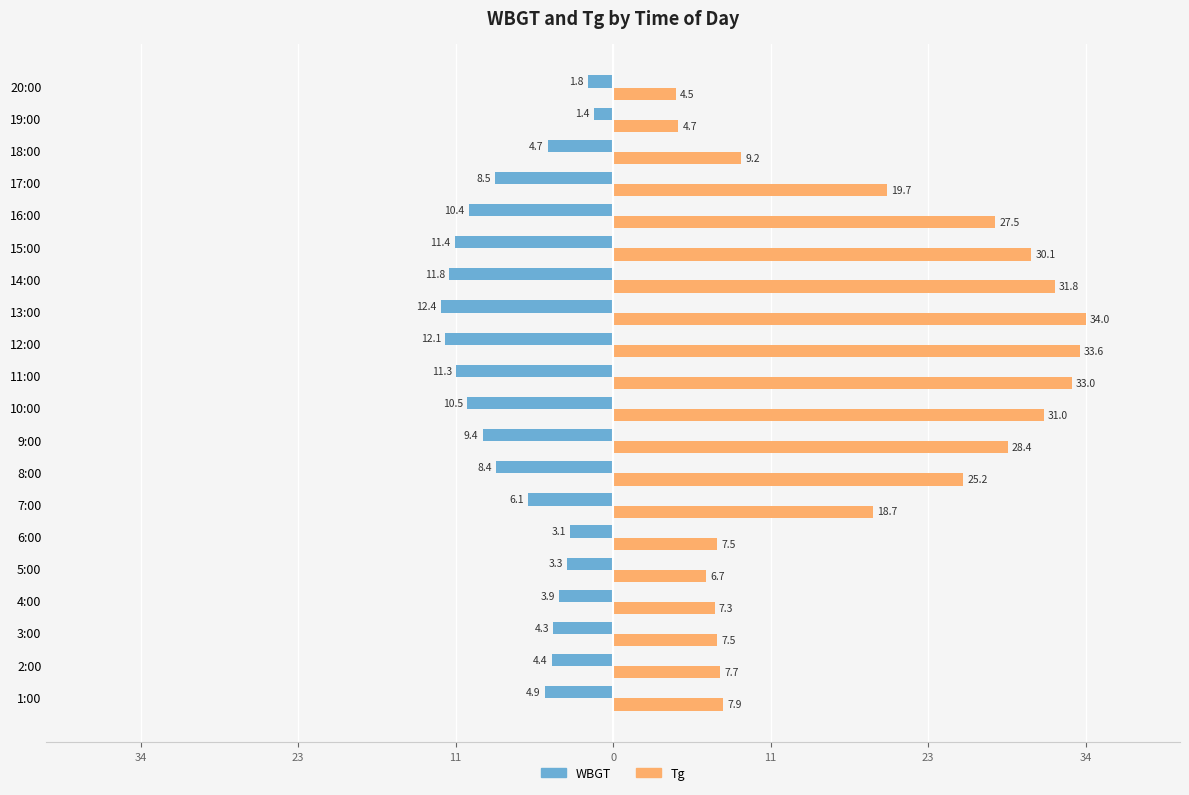

Rank the series by their maximum value, from lowest to highest.

WBGT, Tg